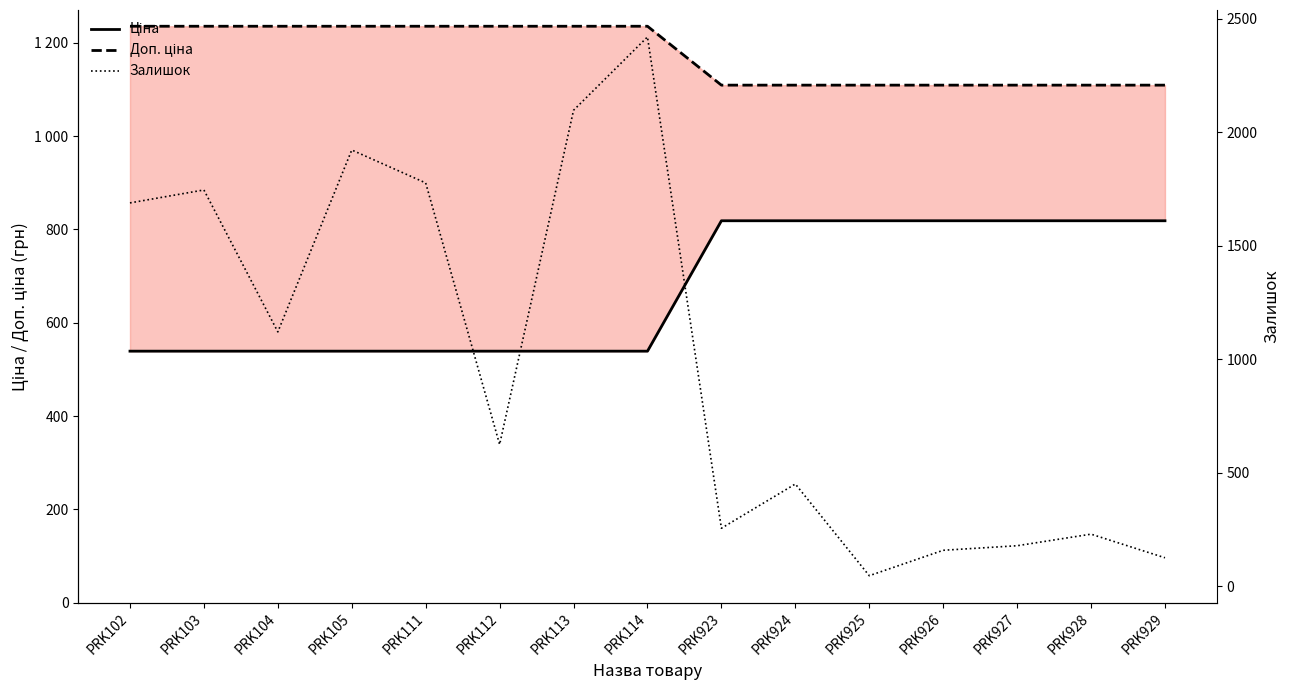

What is the value of the Залишок point at the 7th from the left?

2096.0